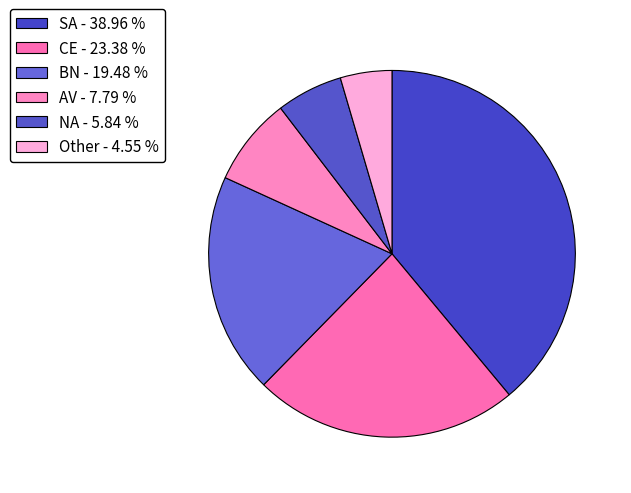

To the nearest percent, what is the difference between the largest and smallest slice percentages?

34%